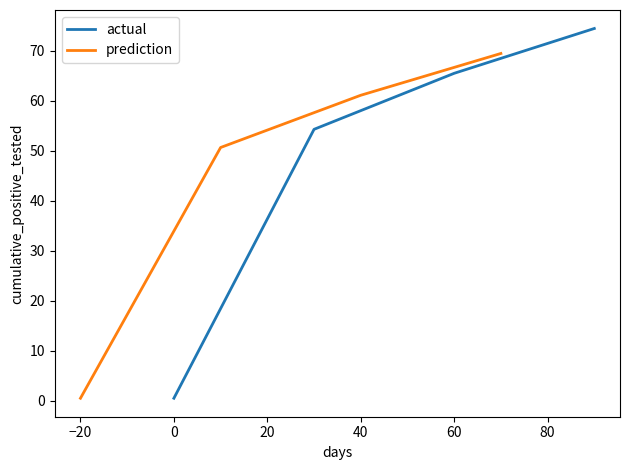

Reading right to left, what are all the values shown in this chart?

actual: 74.5	65.5	54.3	0.5
prediction: 69.5	61.1	50.7	0.5